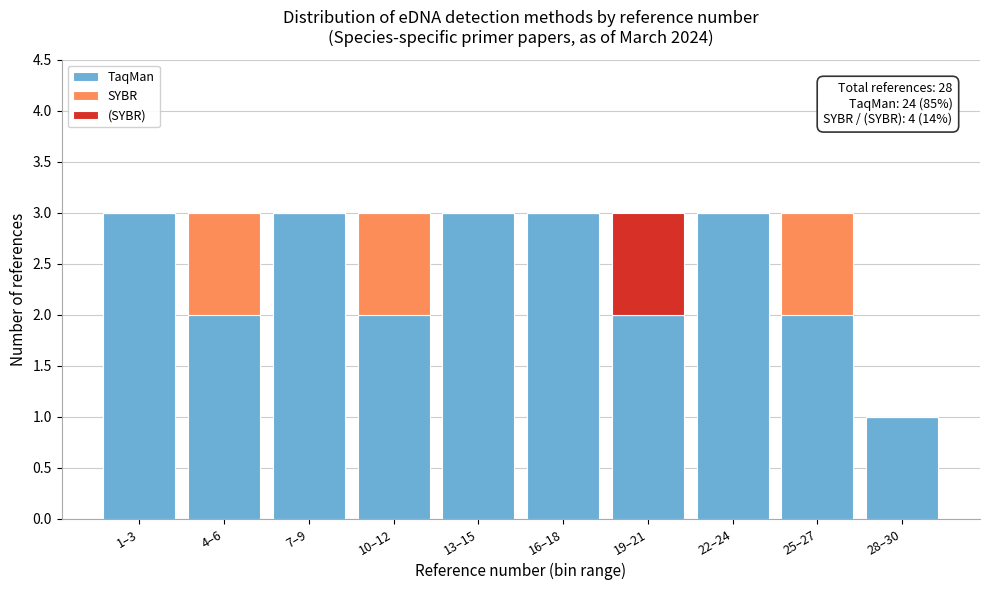

Reading left to right, transcribe the values for TaqMan.

1–3=3	4–6=2	7–9=3	10–12=2	13–15=3	16–18=3	19–21=2	22–24=3	25–27=2	28–30=1